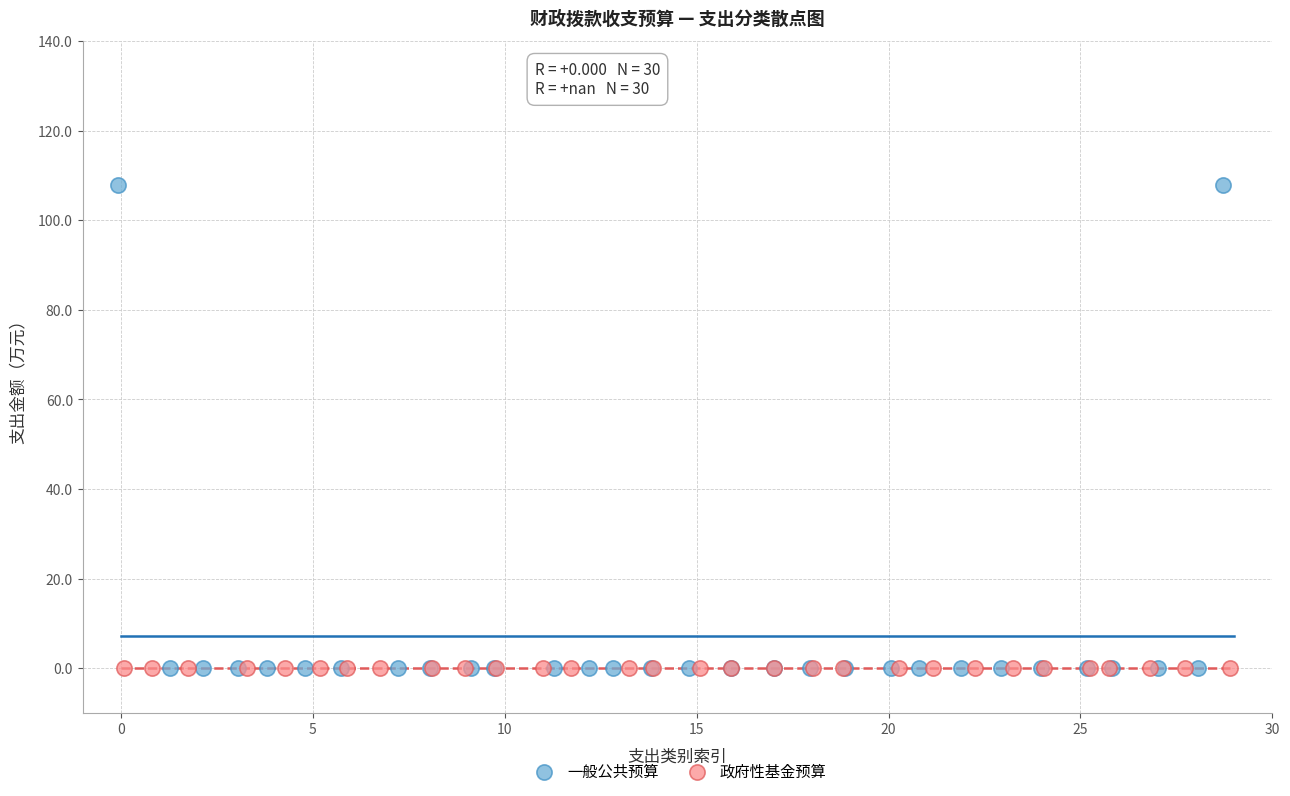

Which series reaches the maximum Y coordinate?

一般公共预算